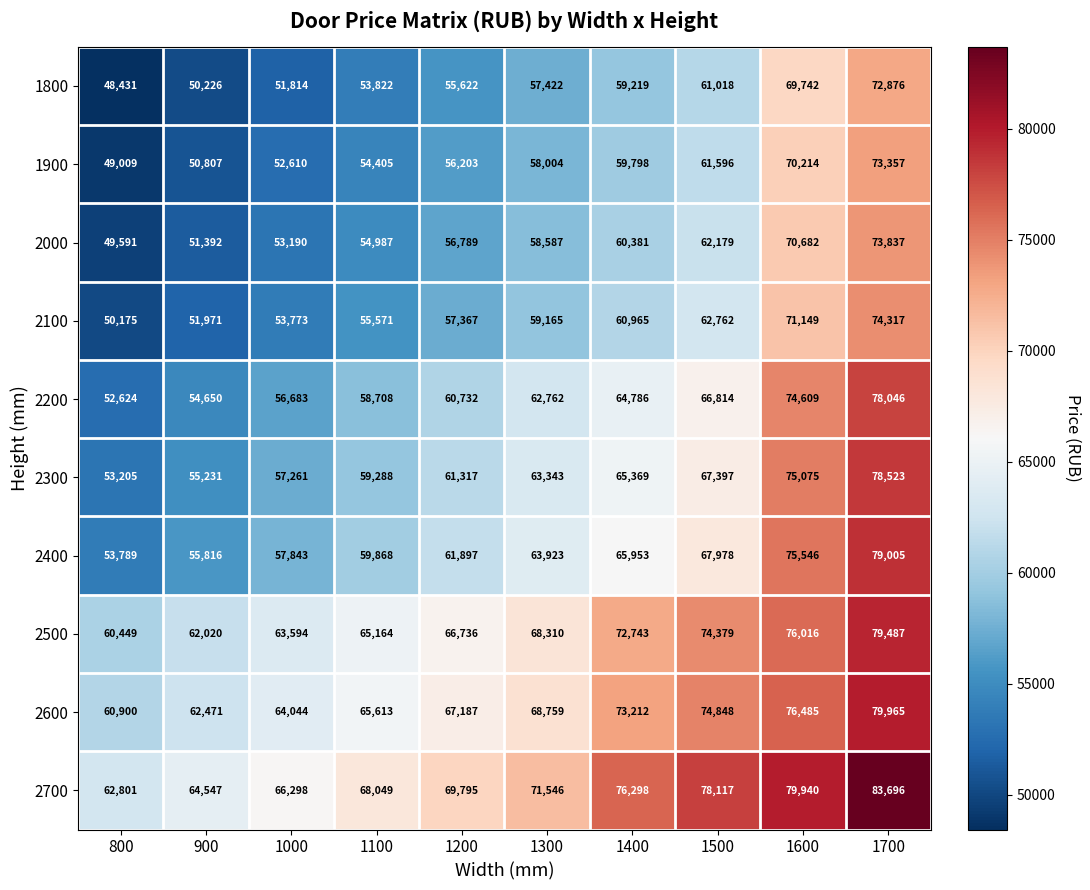

Which category has the highest value in the 2000 series?

1700